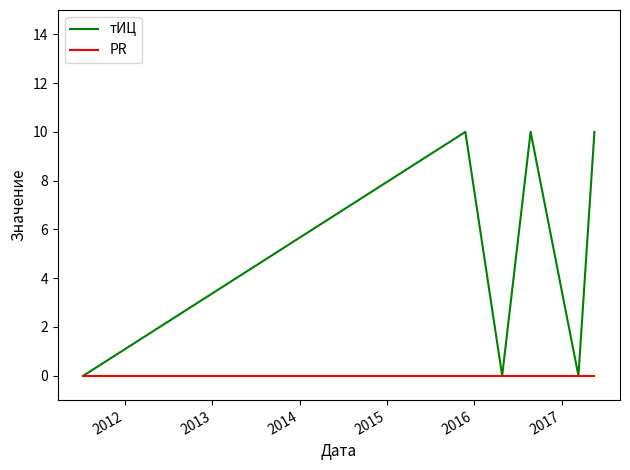

How many interior local valleys does the тИЦ series have?

2